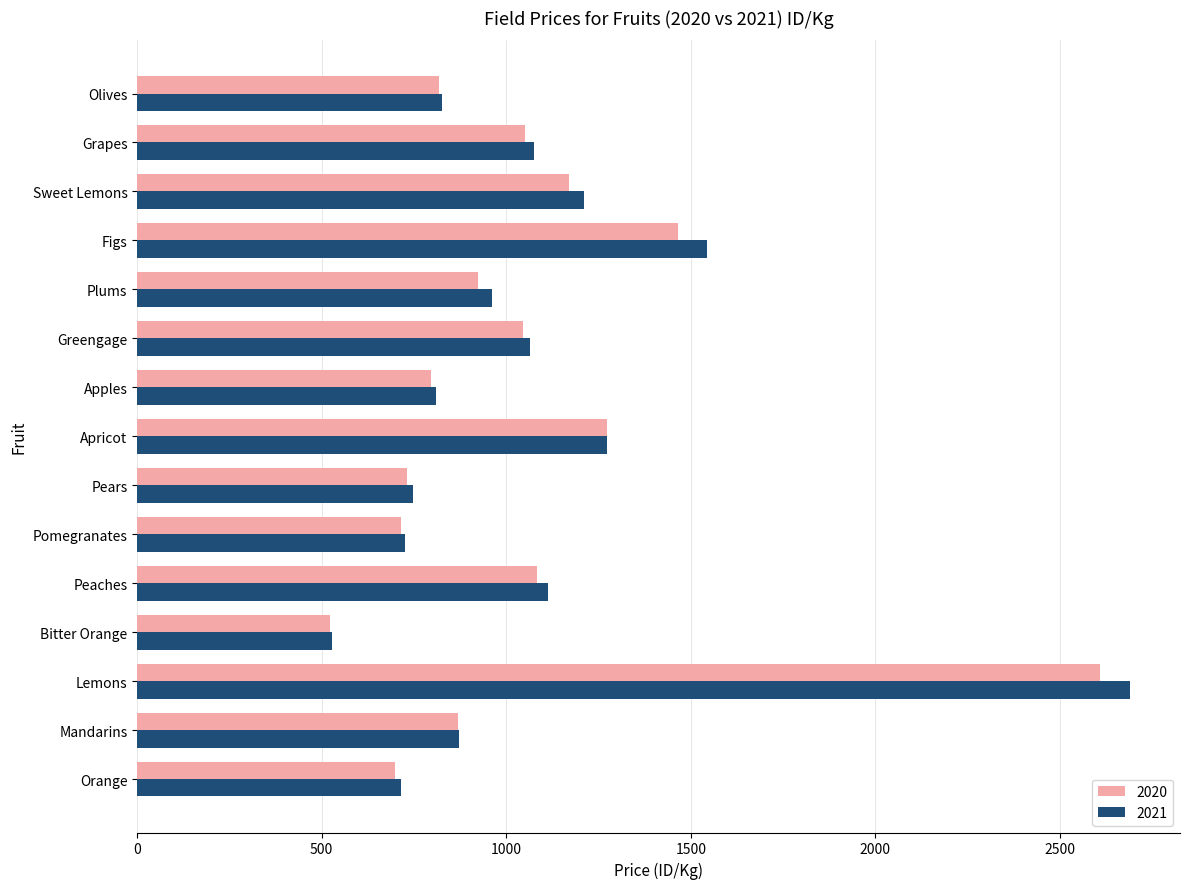

Rank the series by their average value, from highest to lowest.

2021, 2020